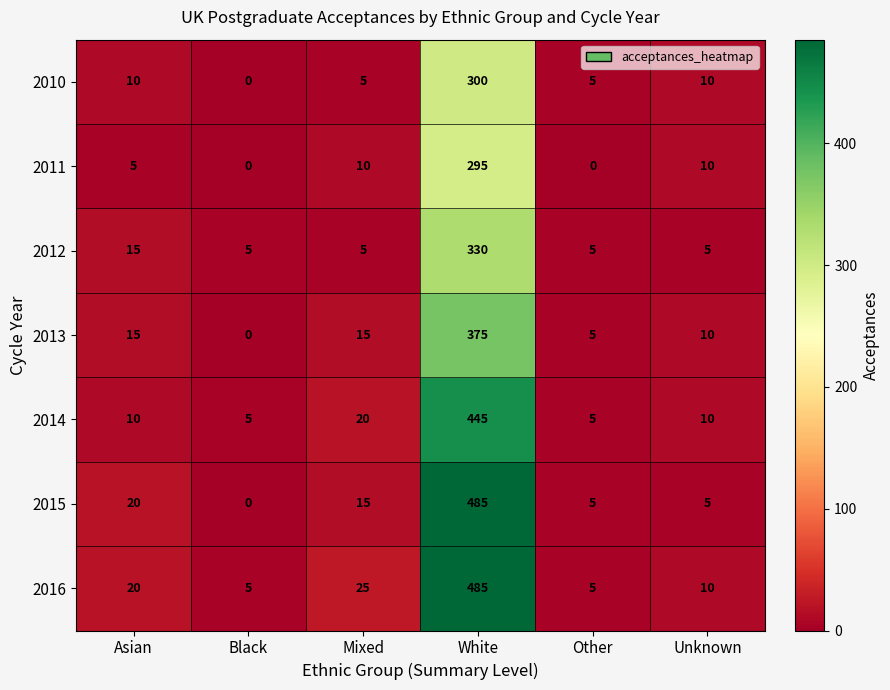

At which category is the sum across all series the highest?

White